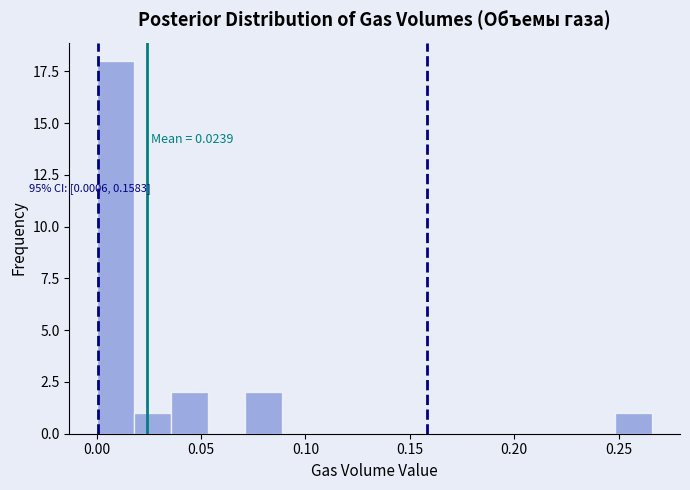

Around what value on the x-axis is the tallest bar? Give the approximate position of its centre, as read against the axis.

0.010